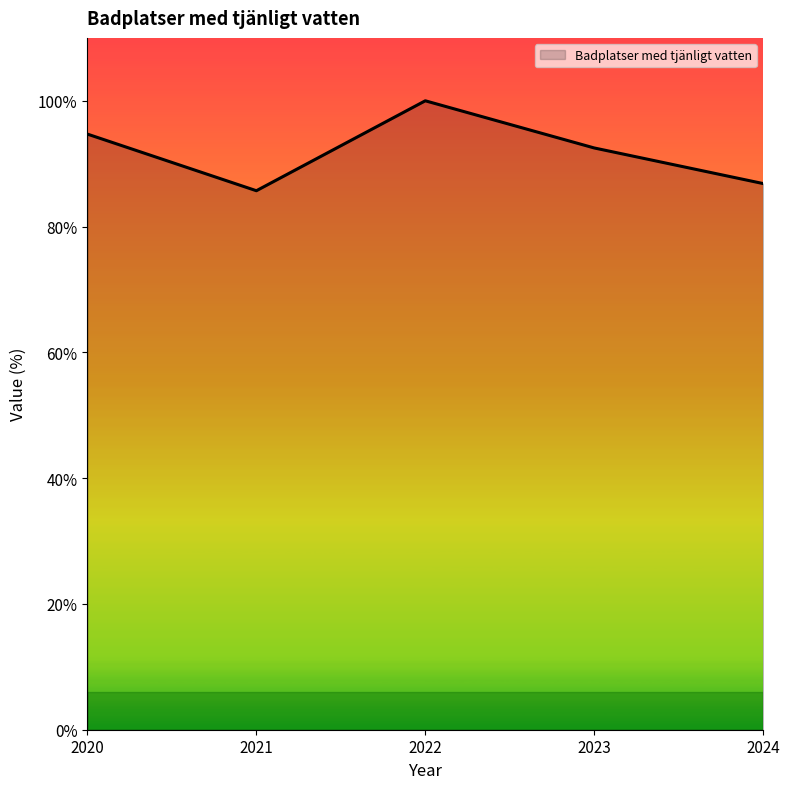

True or false: there are more than 0 points higher than both neighbors.

True